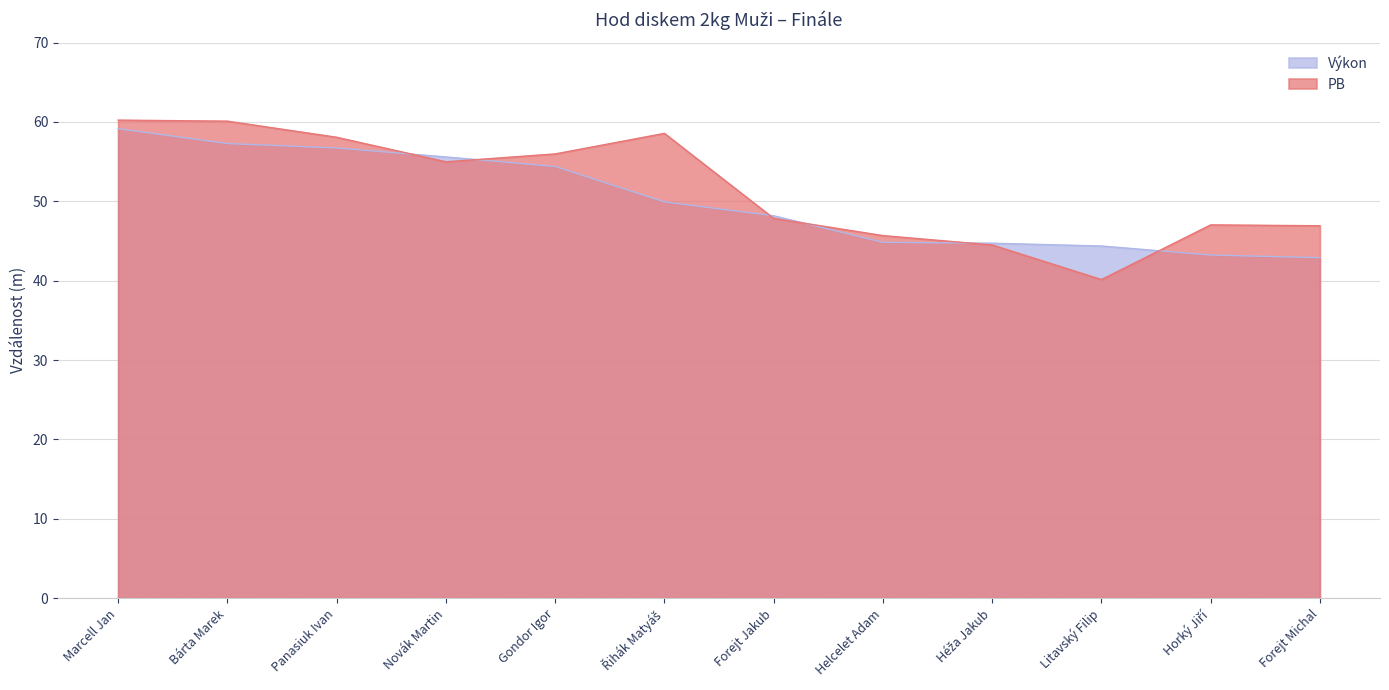

At which label is Výkon closest to 51?

Řihák Matyáš